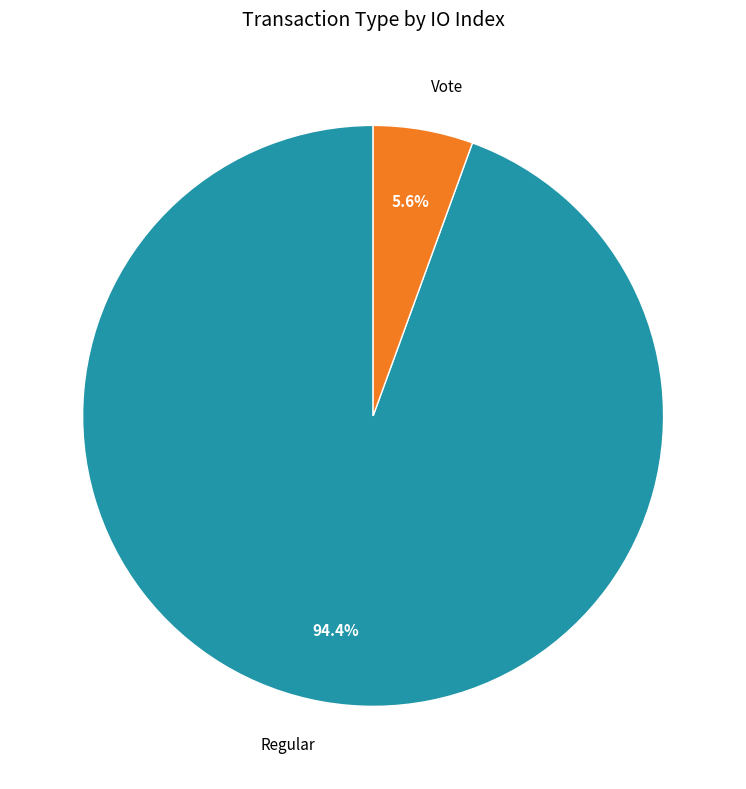

Which category has the biggest portion of the pie?

Regular